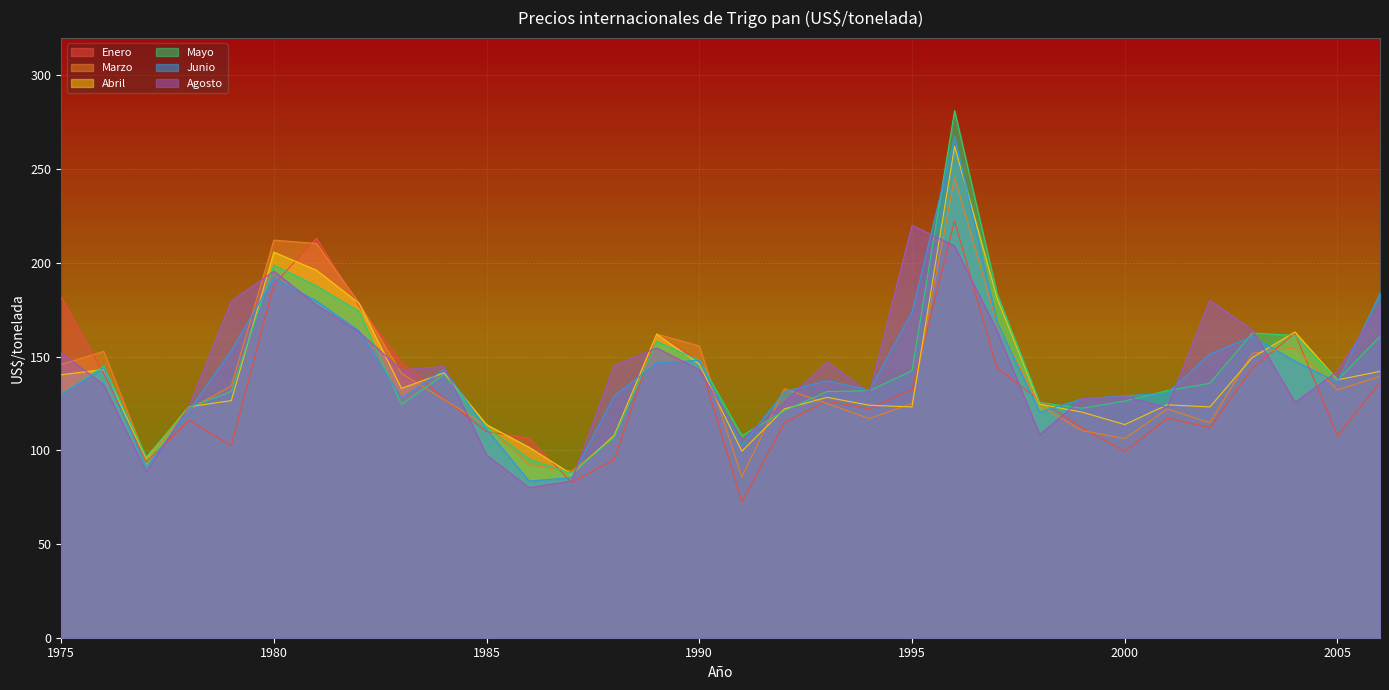

Read the Mayo value at 1997.

183.5